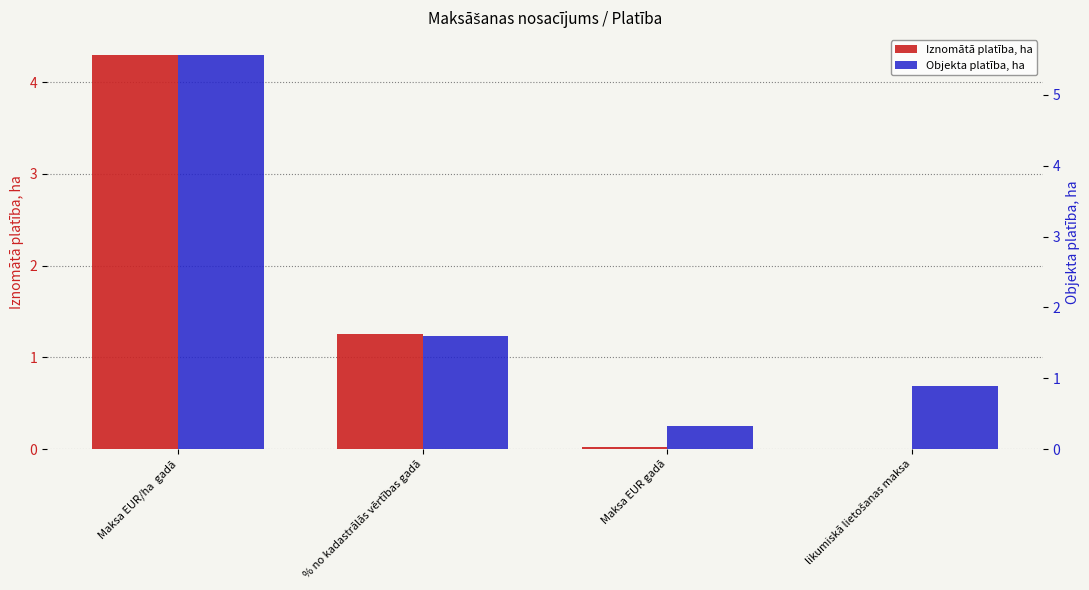

At which category is the sum across all series the highest?

Maksa EUR/ha  gadā